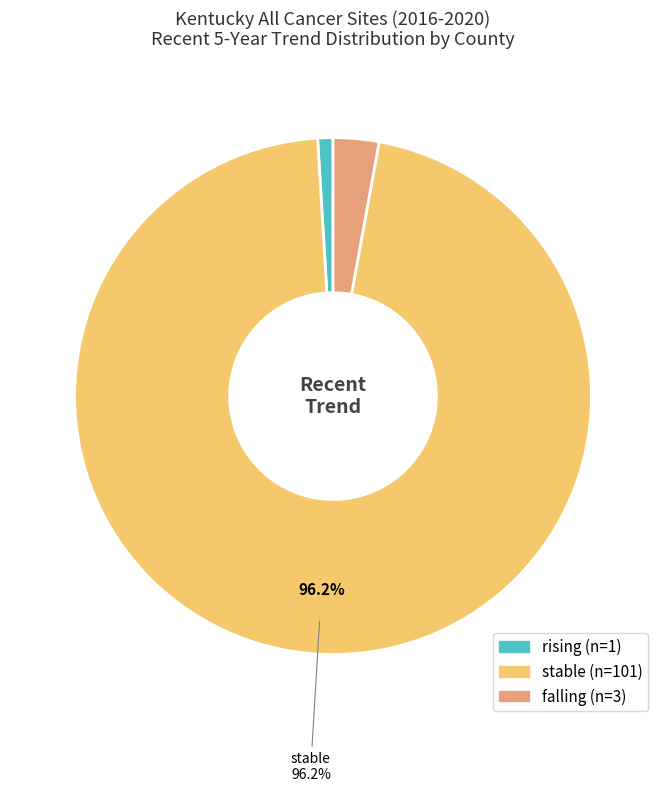

Rank the categories by value from highest to lowest.

stable, falling, rising